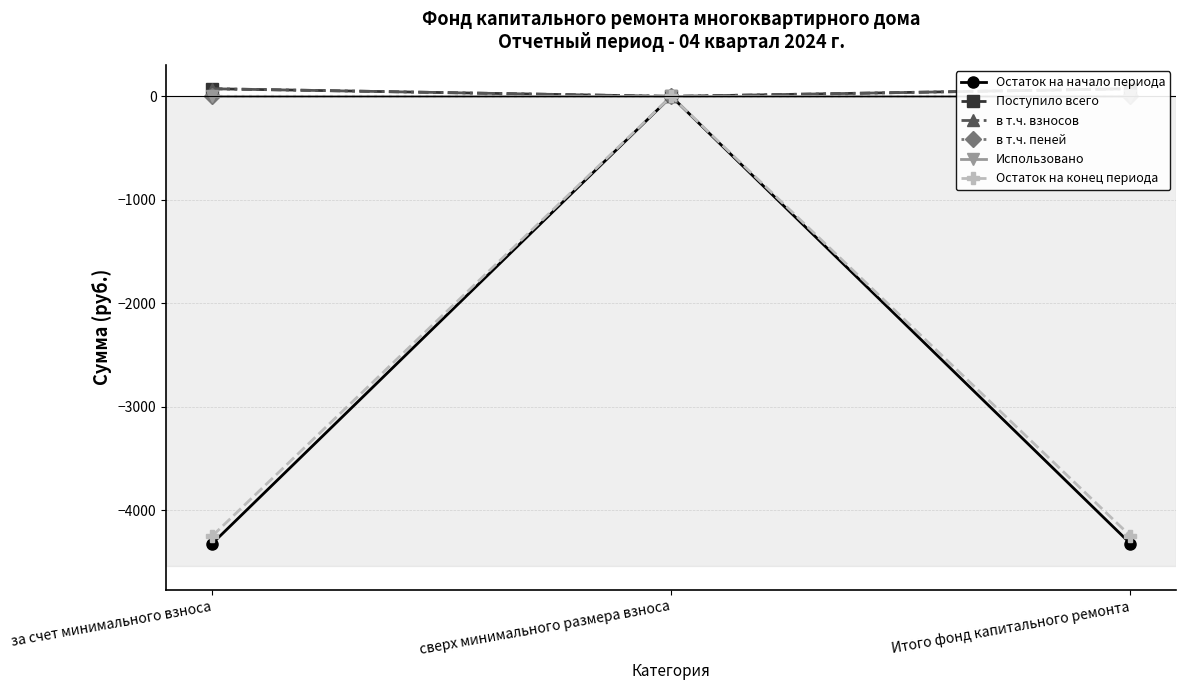

What is the difference between the maximum and second lowest values in the Остаток на конец периода series?

4248.6